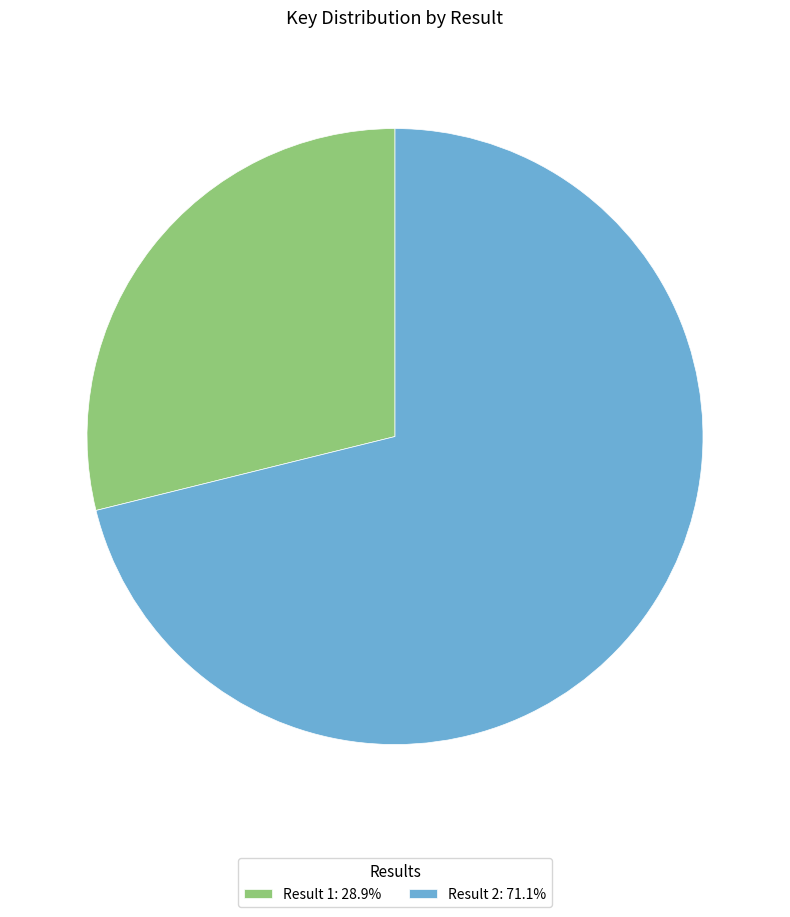

Do Result 1: 28.9% and Result 2: 71.1% together represent more than half of the pie?

Yes